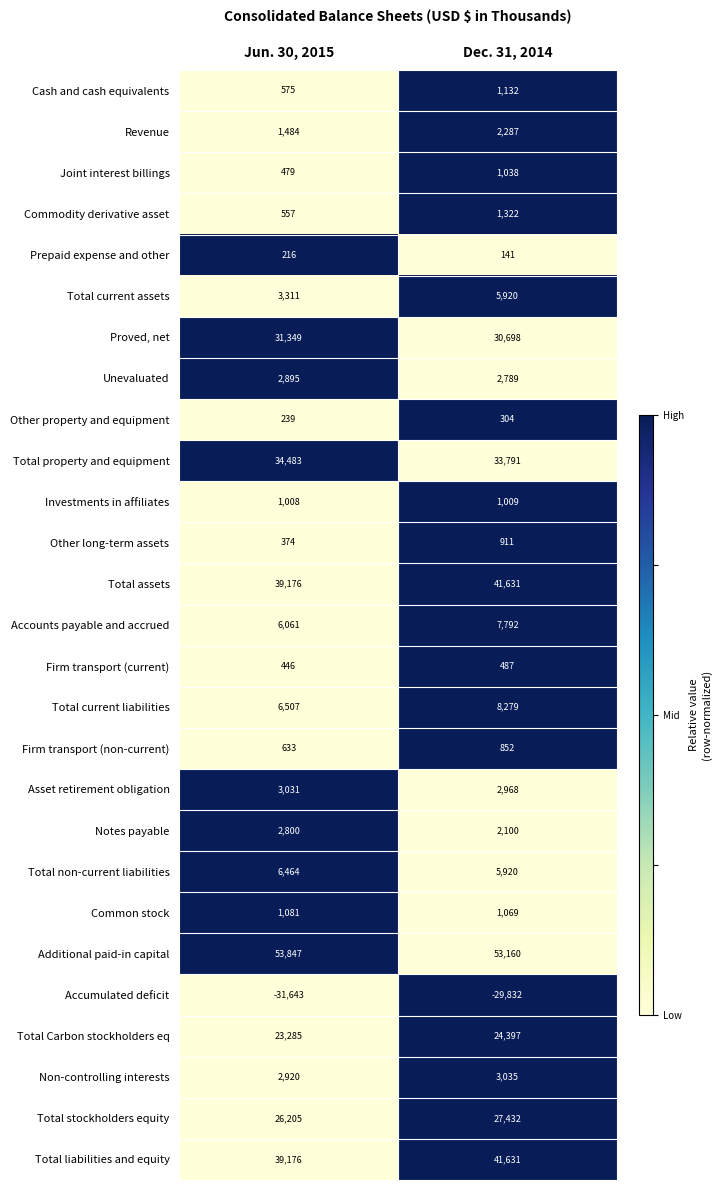

The Total property and equipment series shows 7641 at Jun. 30, 2015. True or false?

False